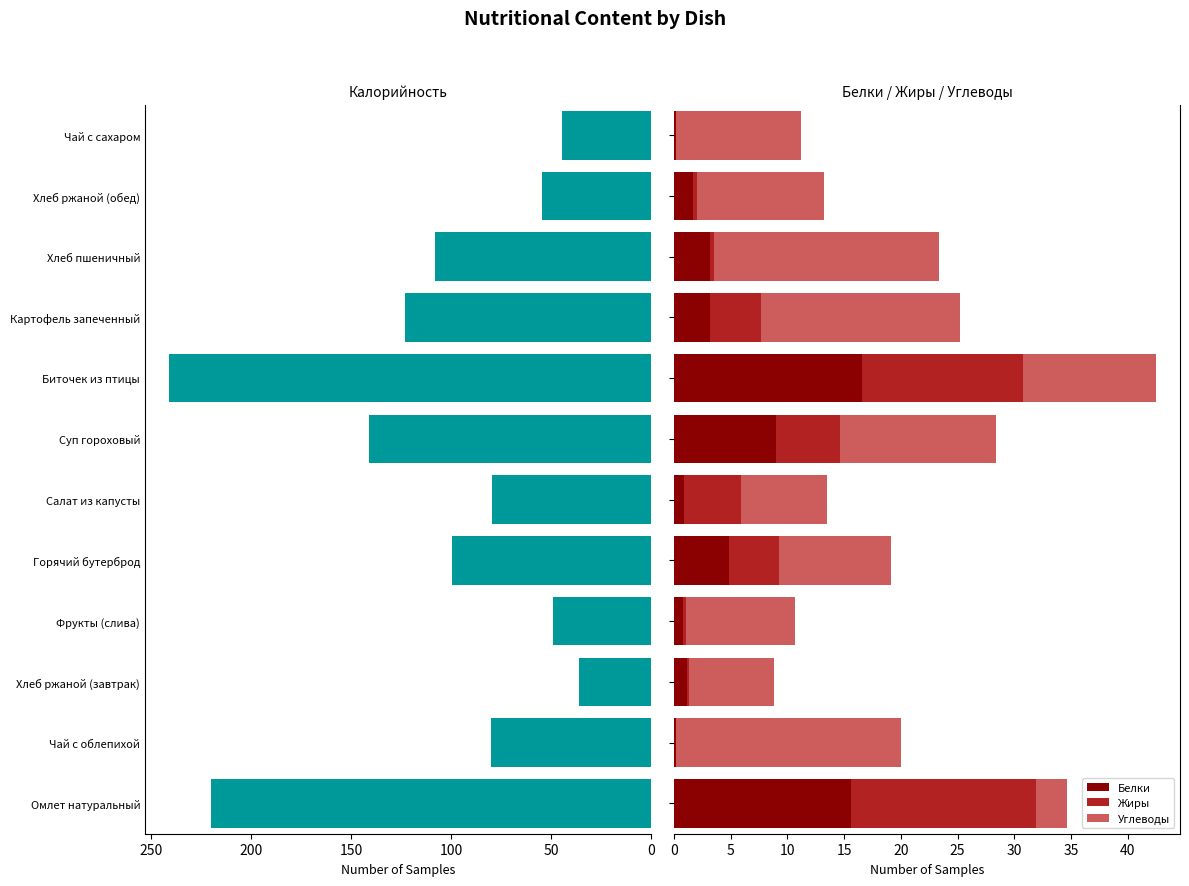

What is the maximum value for Белки?

16.6